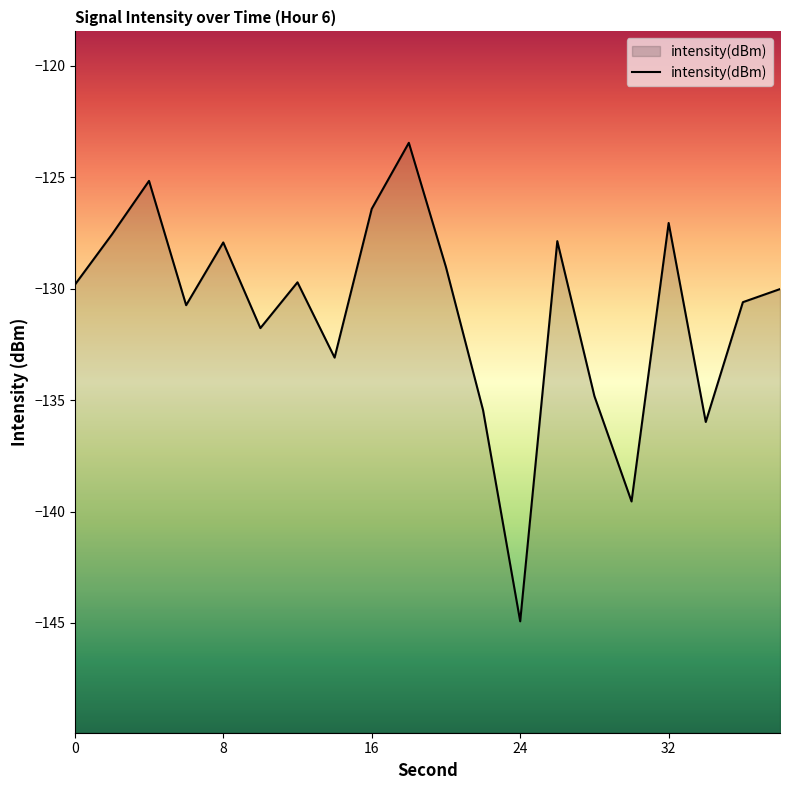

How many interior local valleys (lower than both neighbors) does the data have?

6